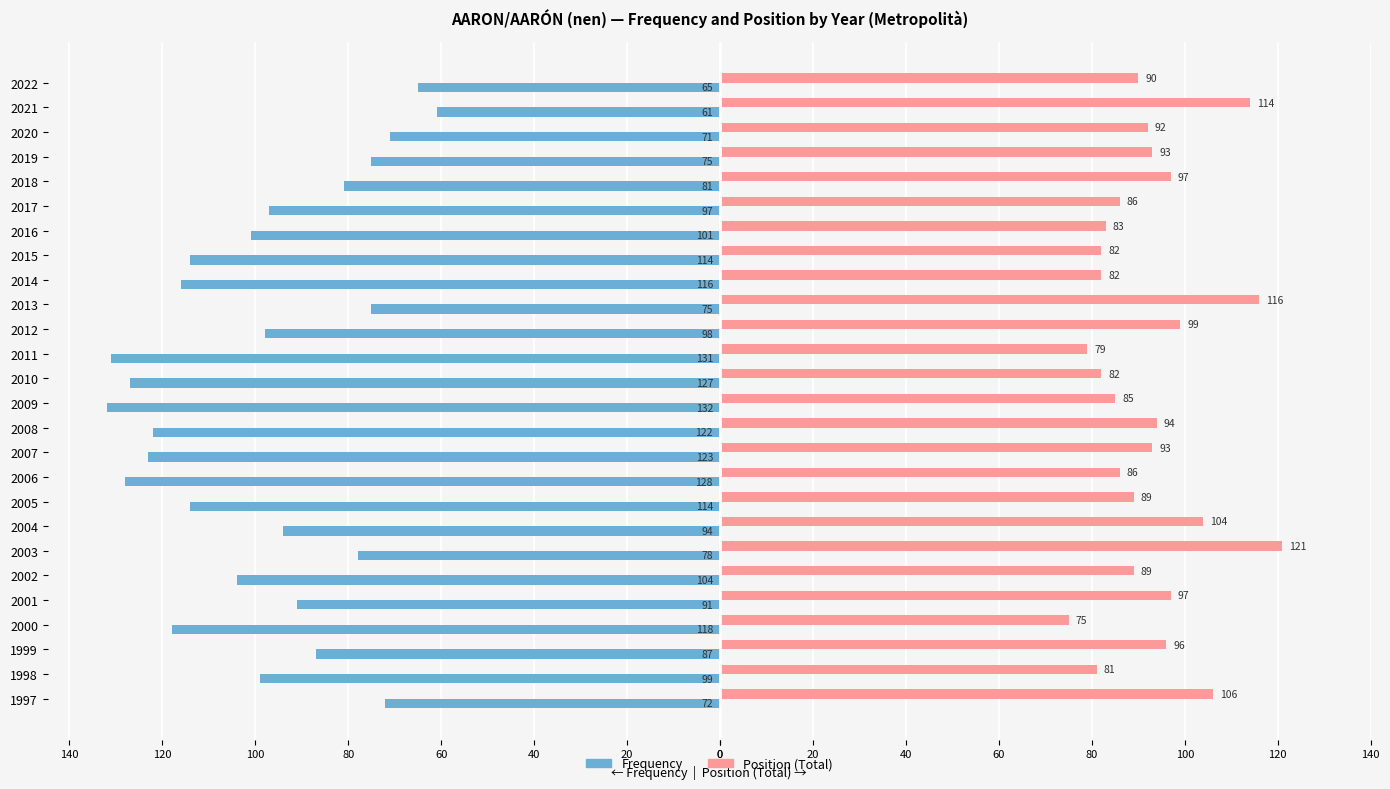

What are all the series names shown in the legend?

Frequency, Position (Total)